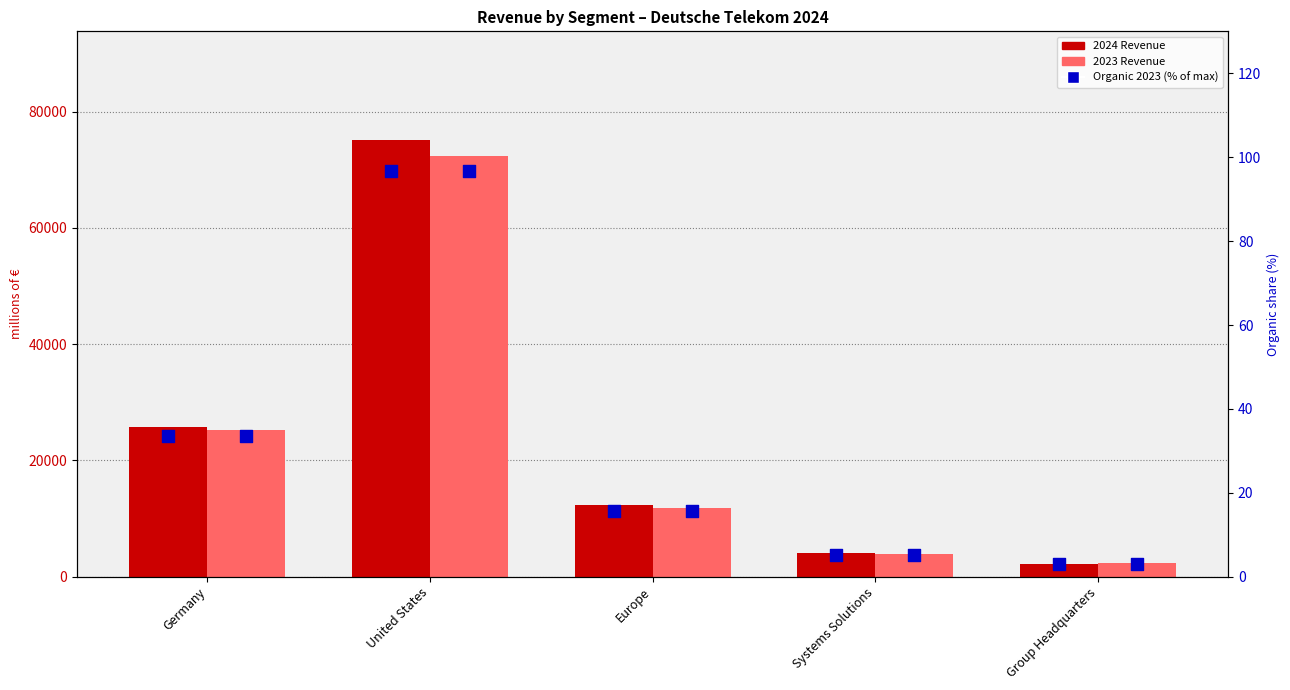

Which series contains the lowest Y value?

Organic 2023 (% of max)